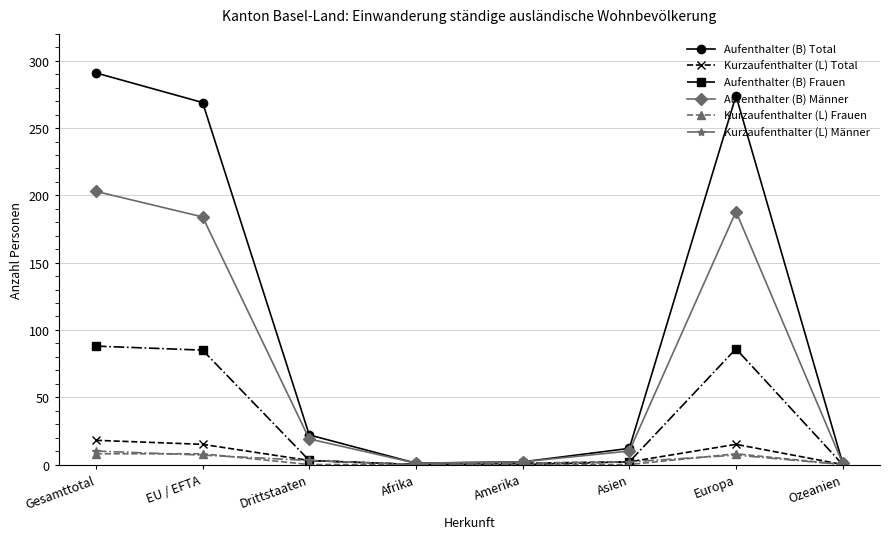

What is the label of the 5th point from the left?

Amerika